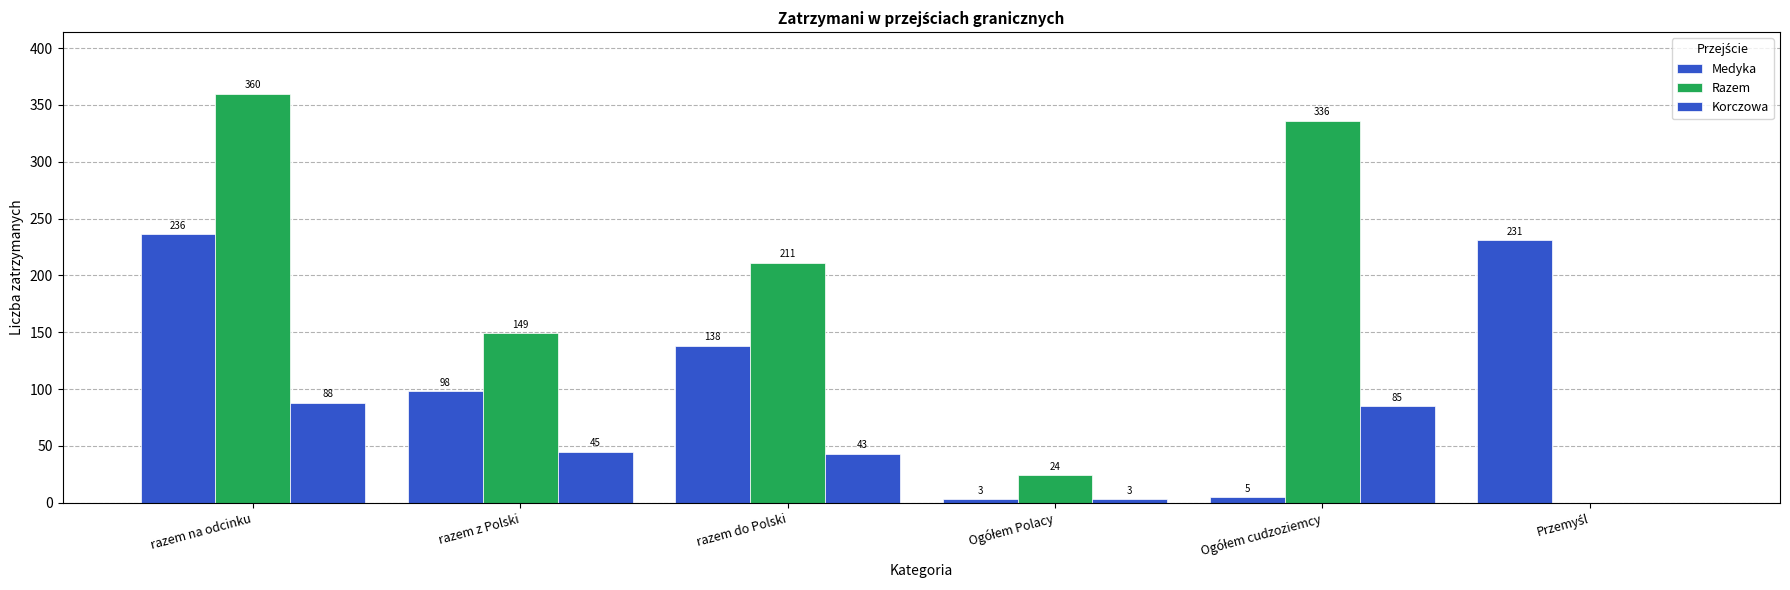

What is the difference between the Korczowa values at razem z Polski and Ogółem Polacy?

42